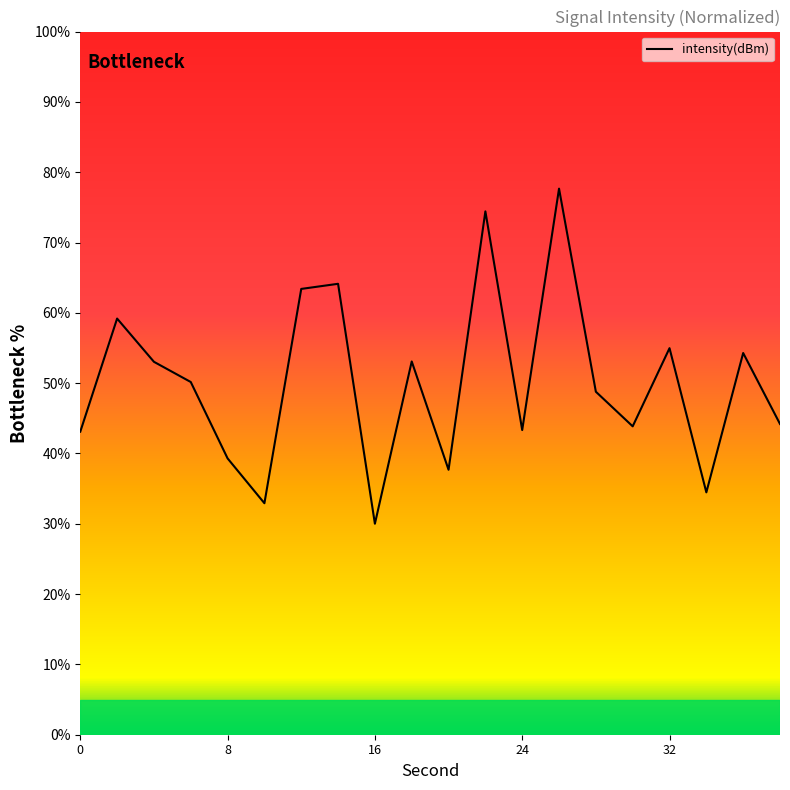

What is the difference between the maximum and minimum values?

47.7